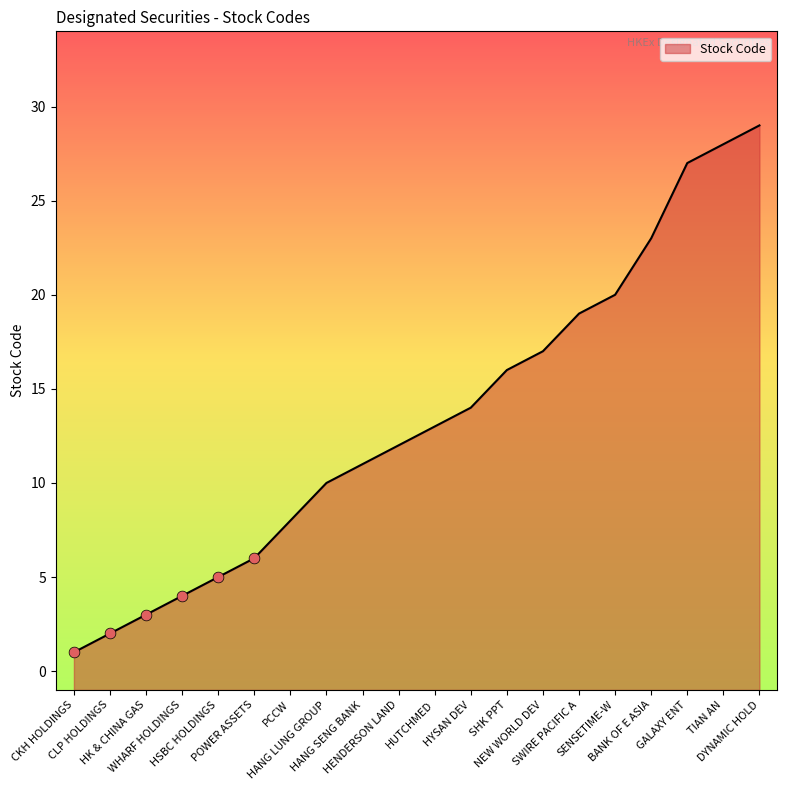

What is the change in value from HUTCHMED to SHK PPT?

+3